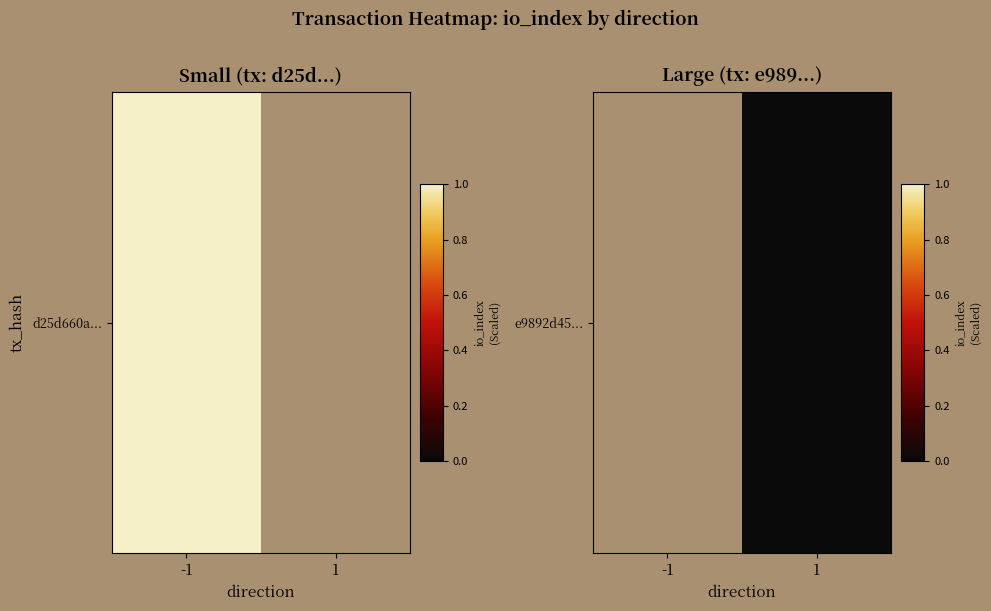

List the labels in order of value, largest first.

-1, 1